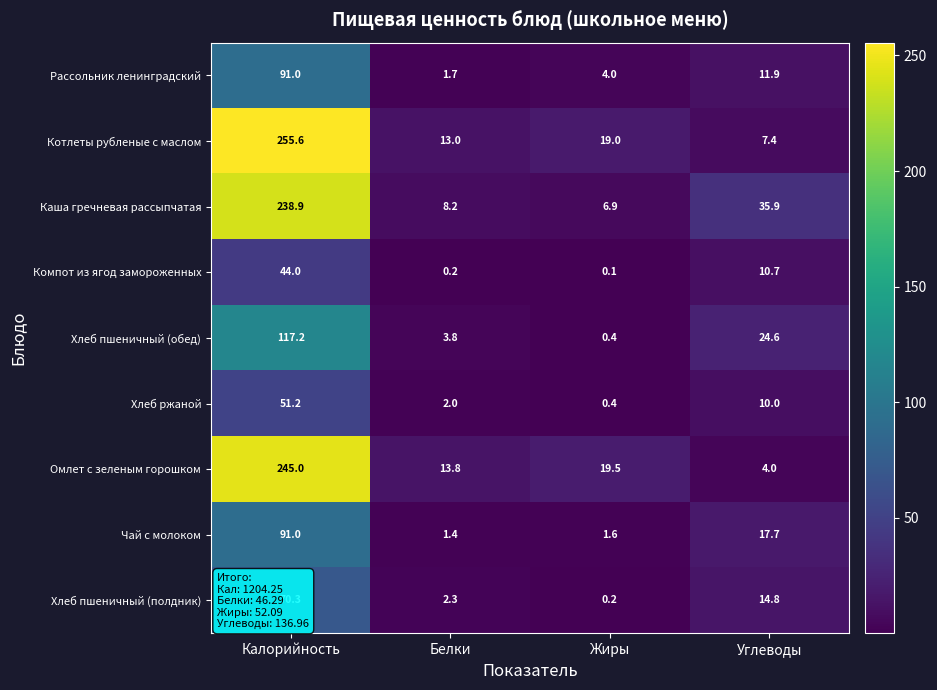

What is the difference between the highest and lowest values at Калорийность?

211.6